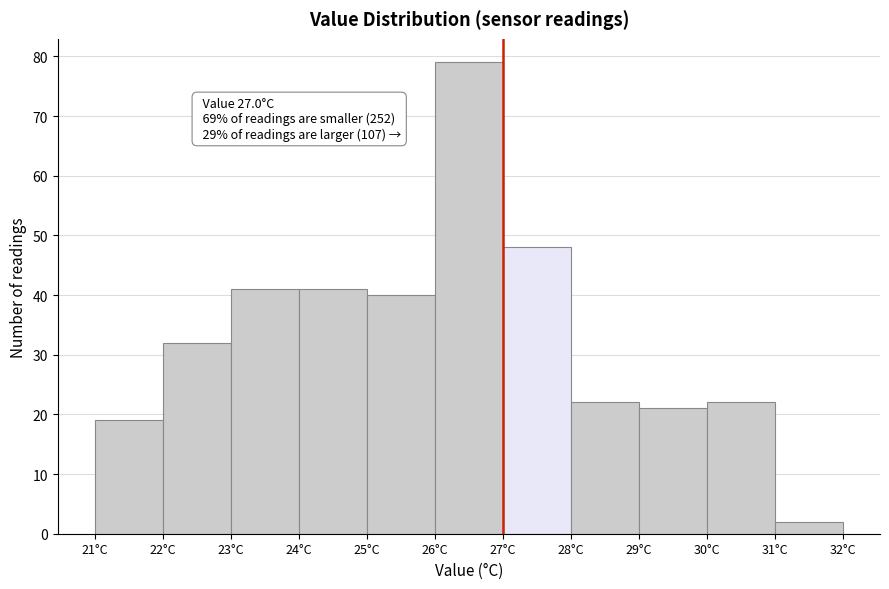

Which range on the x-axis has the tallest bar?

26 to 27